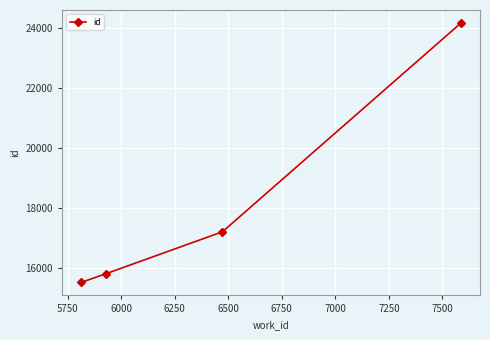

True or false: the data has more than 1 interior local peaks.

False